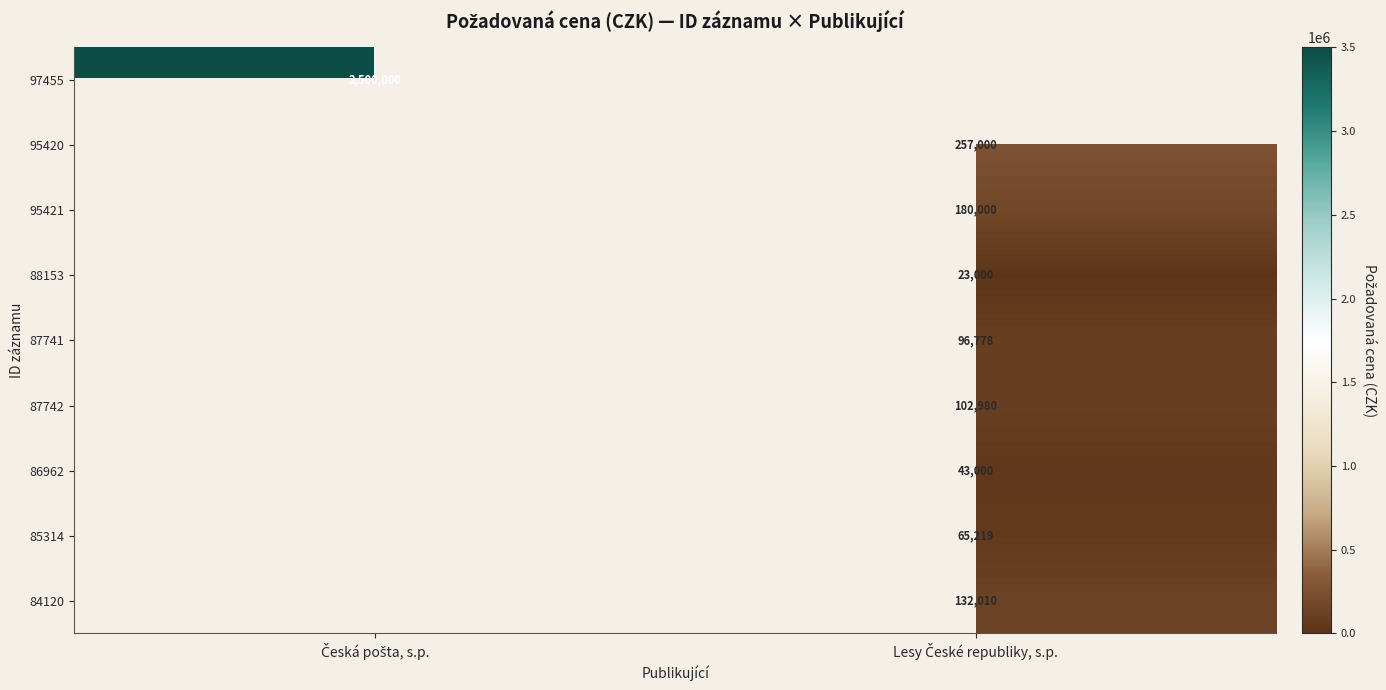

What is the smallest value displayed?

23000.0